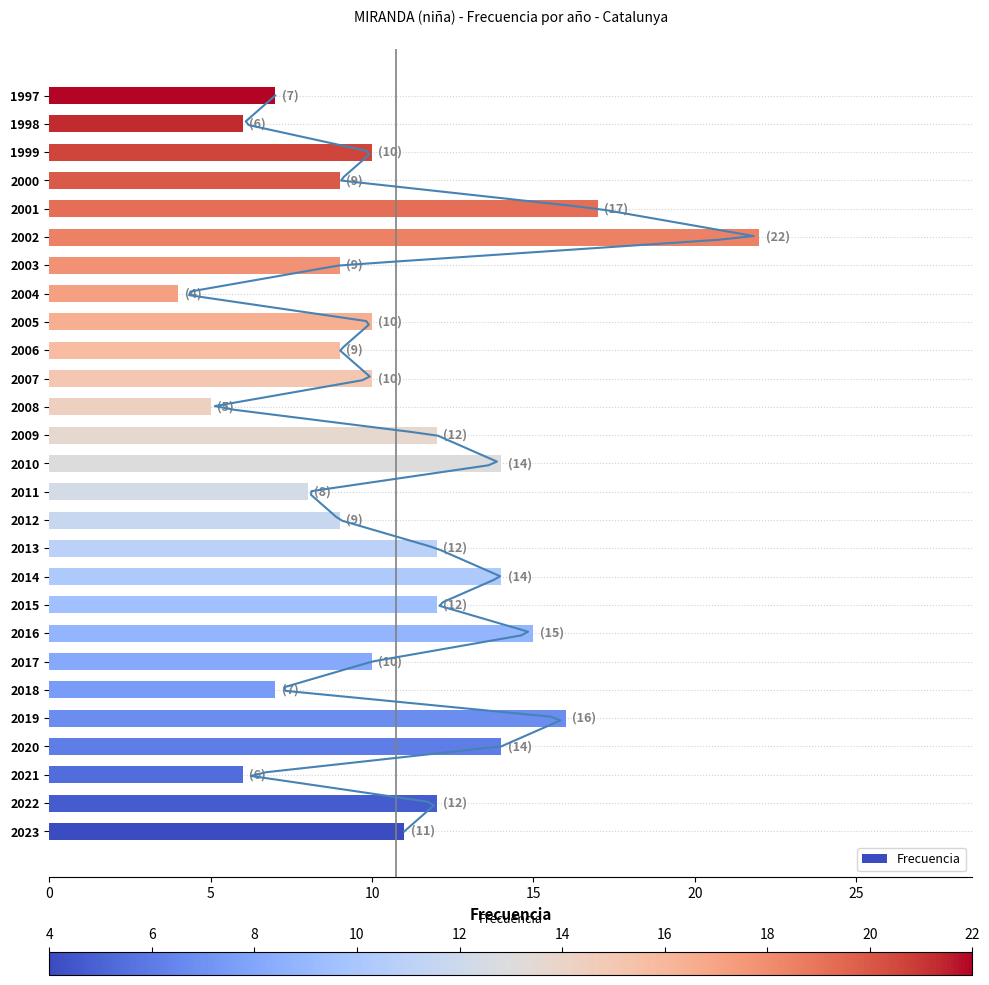

What is the highest value of the Frecuencia series?

22